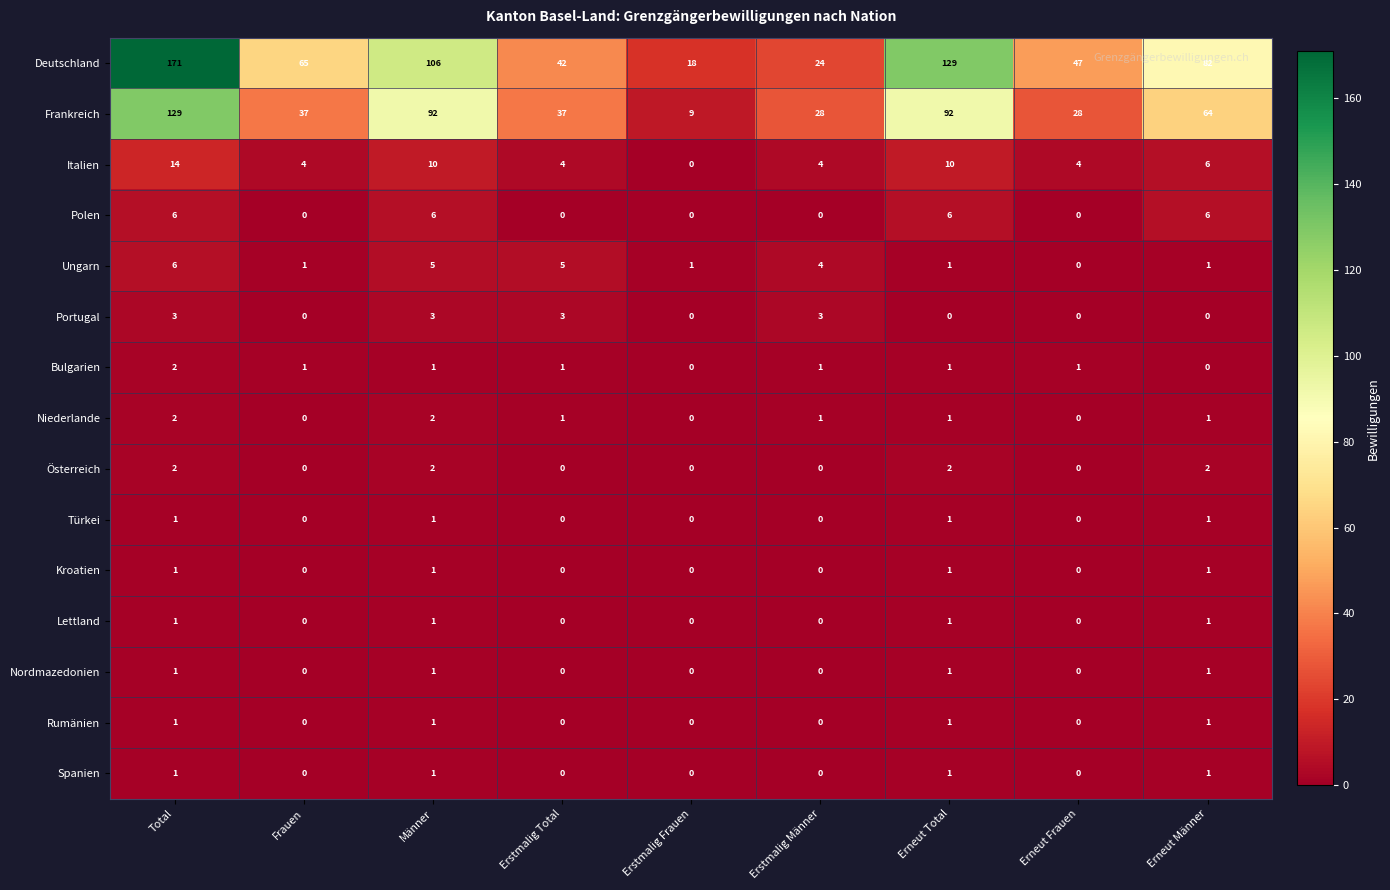

What is the difference between the Ungarn values at Erneut Männer and Männer?

4